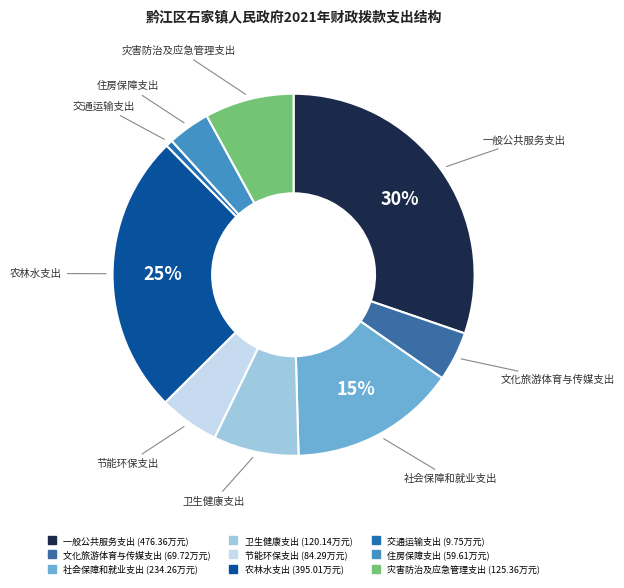

Is there a majority slice in this chart?

No